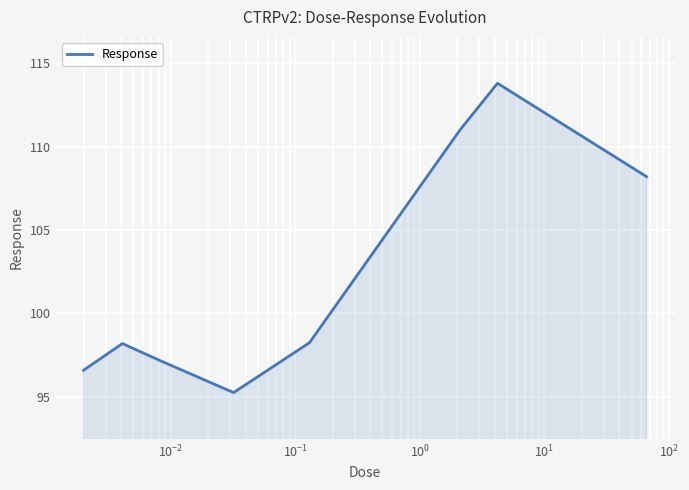

What is the greatest value displayed?

113.8